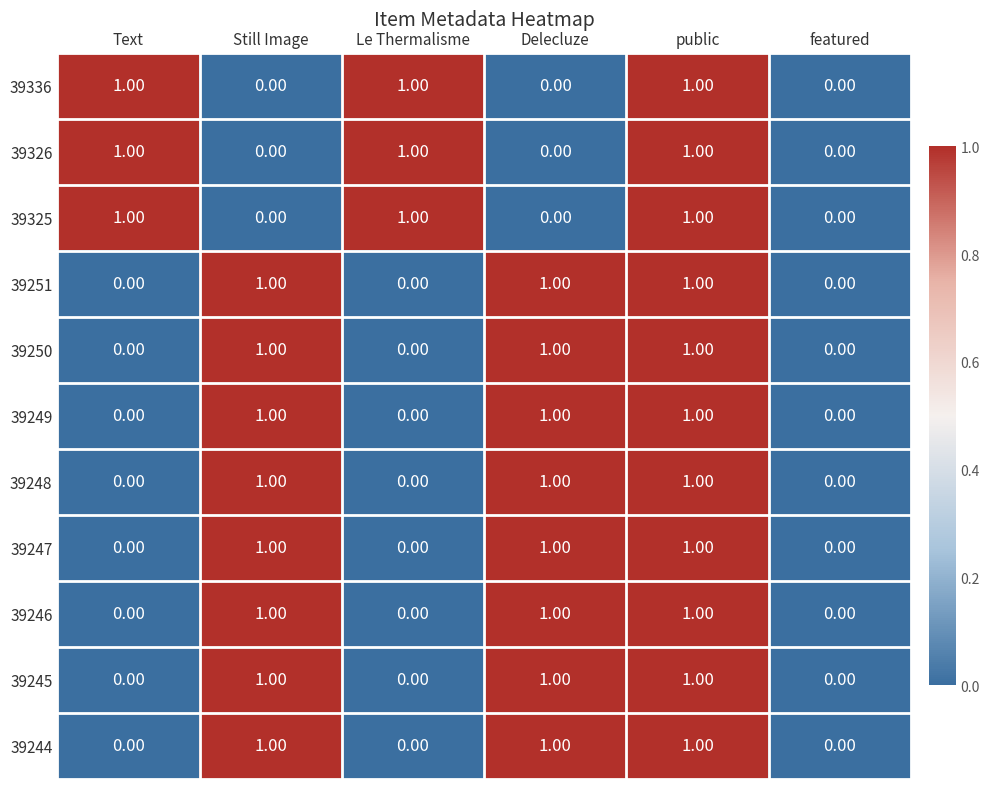

What is the total value across all series at public?

11